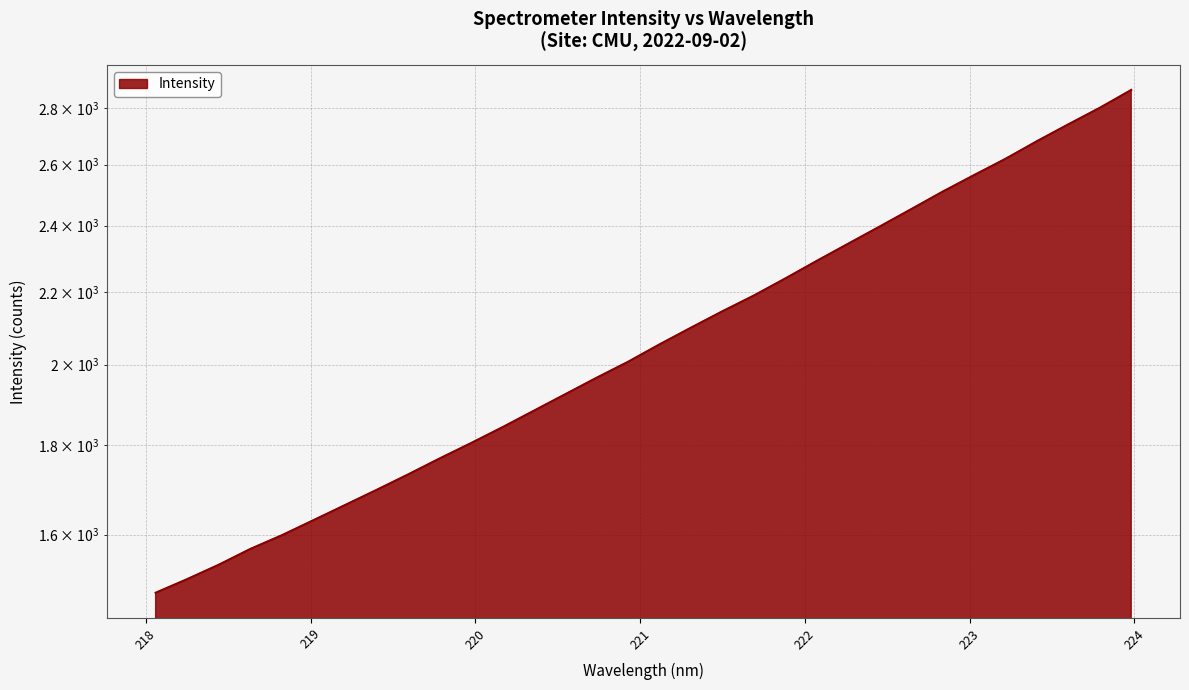

Reading right to left, what are all the values shown in this chart?

223.9802=2867.7	223.7895=2801.3	223.5987=2741.3	223.408=2681.3	223.2172=2619.9	223.0264=2564.6	222.8355=2509.4	222.6447=2452.5	222.4538=2397.2	222.263=2344.0	222.0721=2291.7	221.8812=2239.4	221.6902=2189.8	221.4993=2145.0	221.3083=2099.3	221.1174=2053.8	220.9264=2007.3	220.7354=1965.8	220.5444=1923.6	220.3533=1882.3	220.1623=1841.9	219.9712=1803.9	219.7801=1767.8	219.589=1731.1	219.3979=1696.4	219.2067=1663.1	219.0156=1630.5	218.8244=1598.7	218.6332=1570.2	218.442=1538.1	218.2508=1509.4	218.0596=1482.7